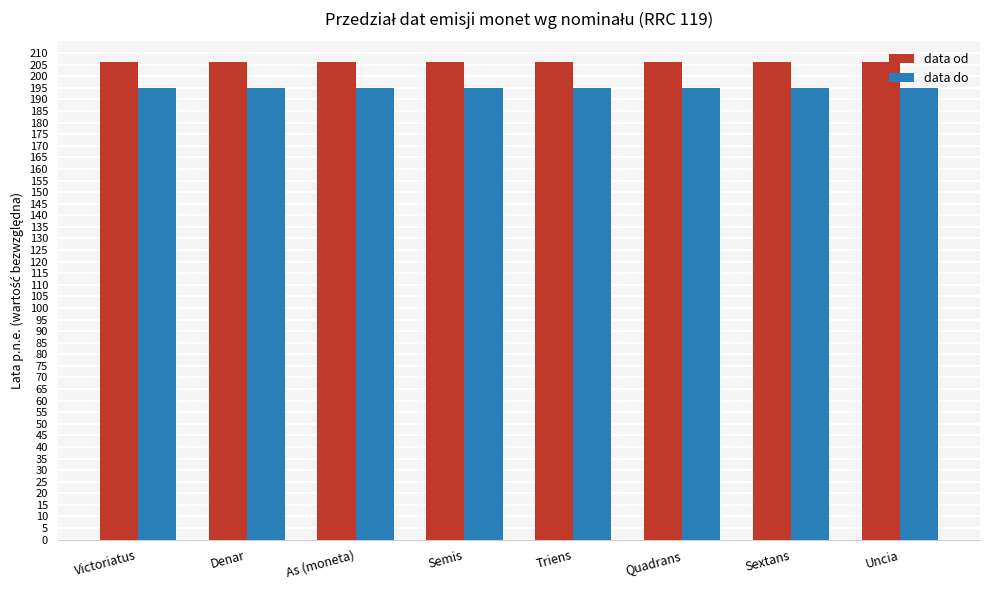

What position from the left is Victoriatus?

1